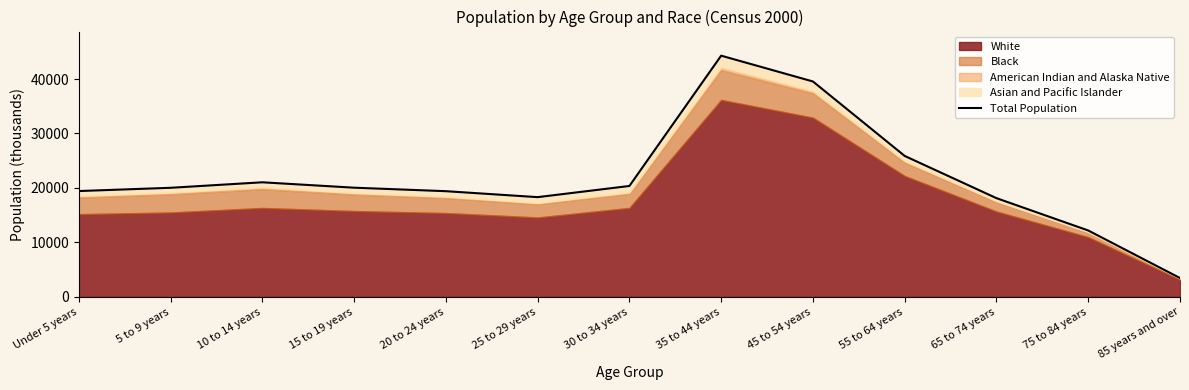

The chart shows a value of 20026 at 5 to 9 years. True or false?

True